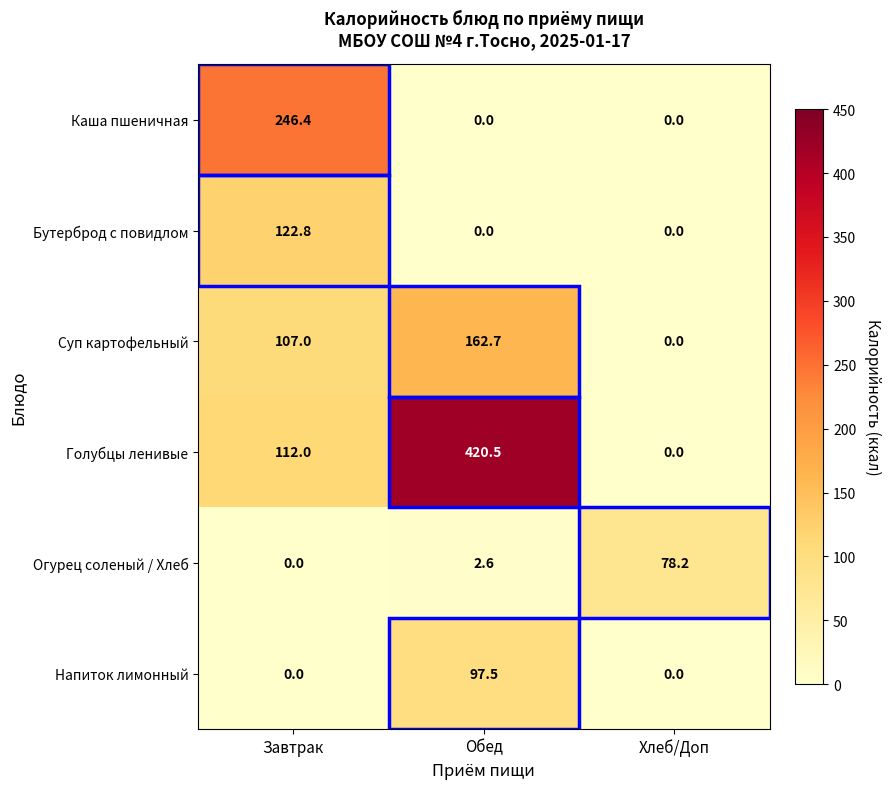

The value of Огурец соленый / Хлеб at Обед is 2.6. True or false?

True